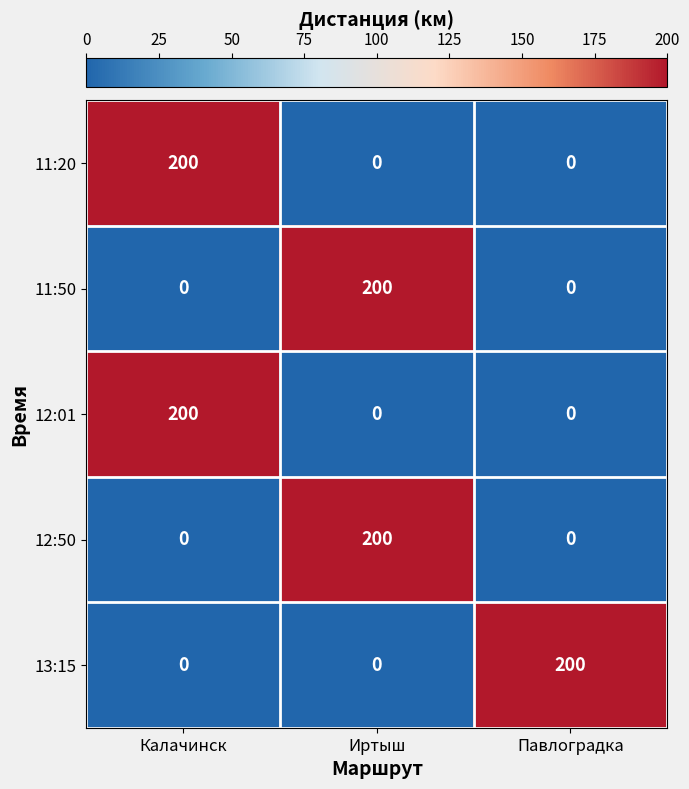

At which label does 11:50 reach its peak?

Иртыш